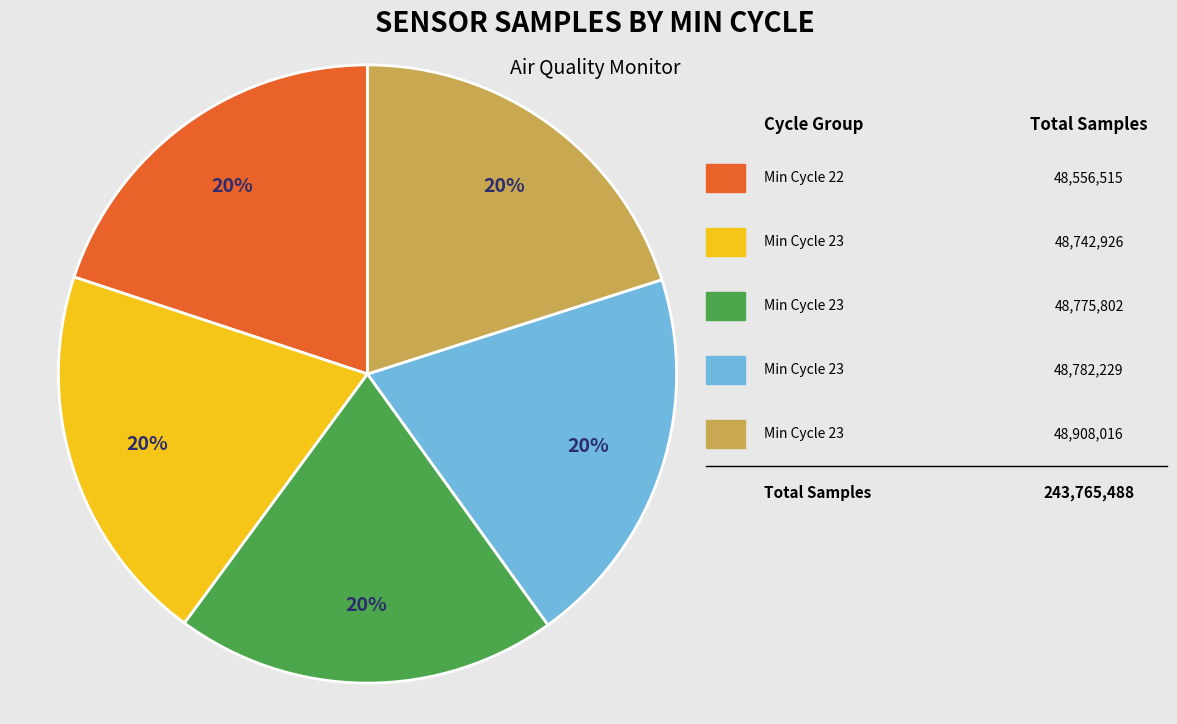

Is there any slice that represents more than half of the pie?

No